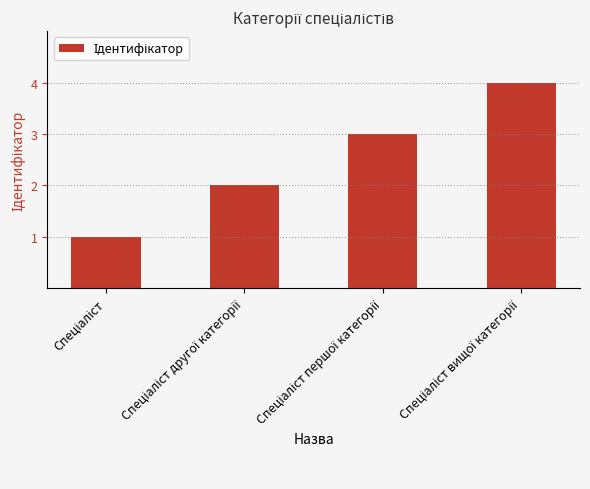

What is the sum of all values?

10